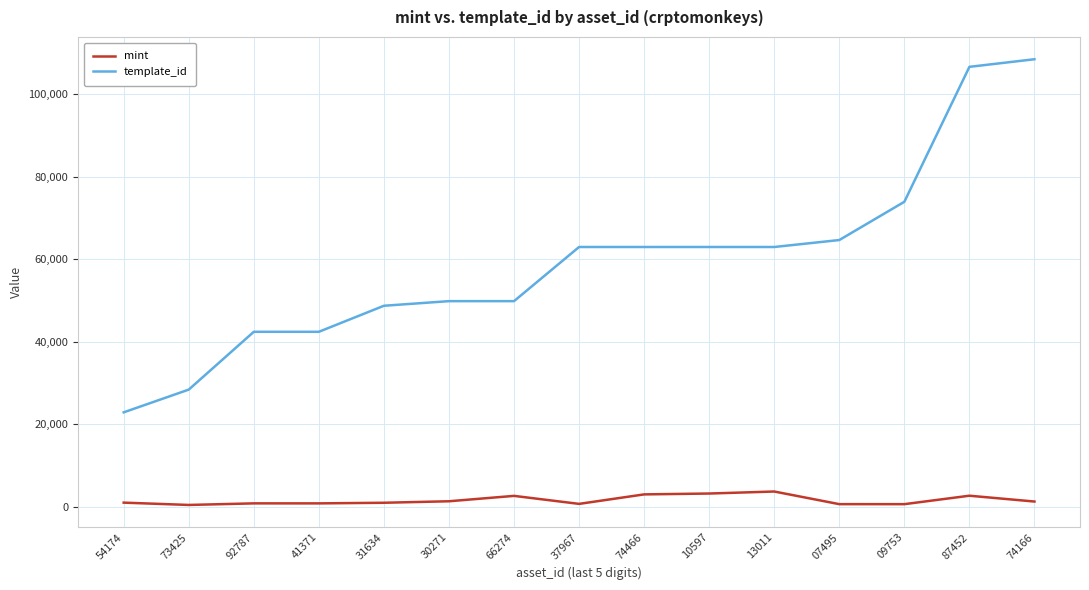

The mint series shows 3707 at 13011. True or false?

True